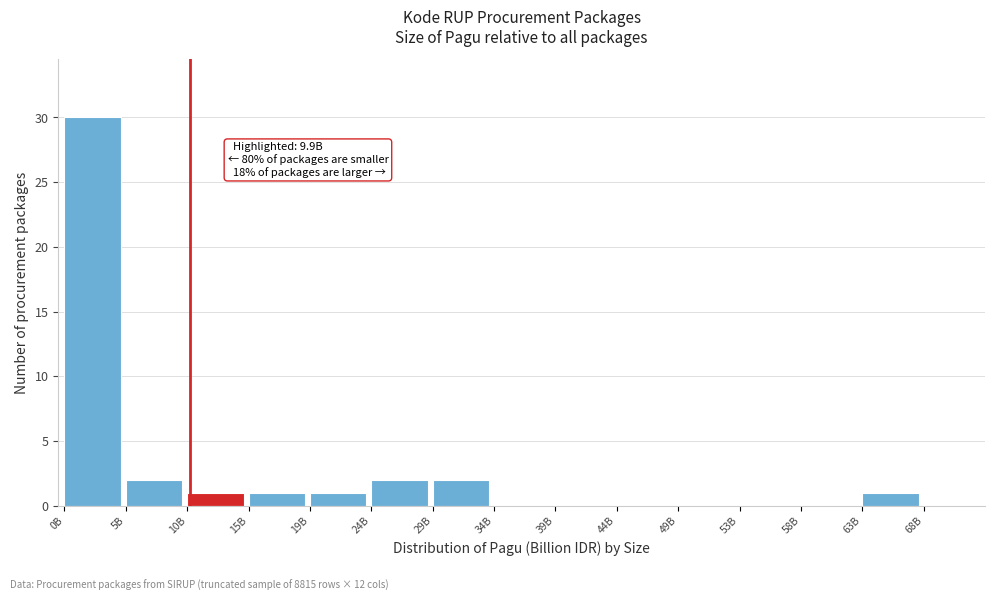

Reading left to right, what are all the values shown in this chart?

0B=30	5B=2	10B=1	15B=1	19B=1	24B=2	29B=2	34B=0	39B=0	44B=0	49B=0	53B=0	58B=0	63B=1	68B=0